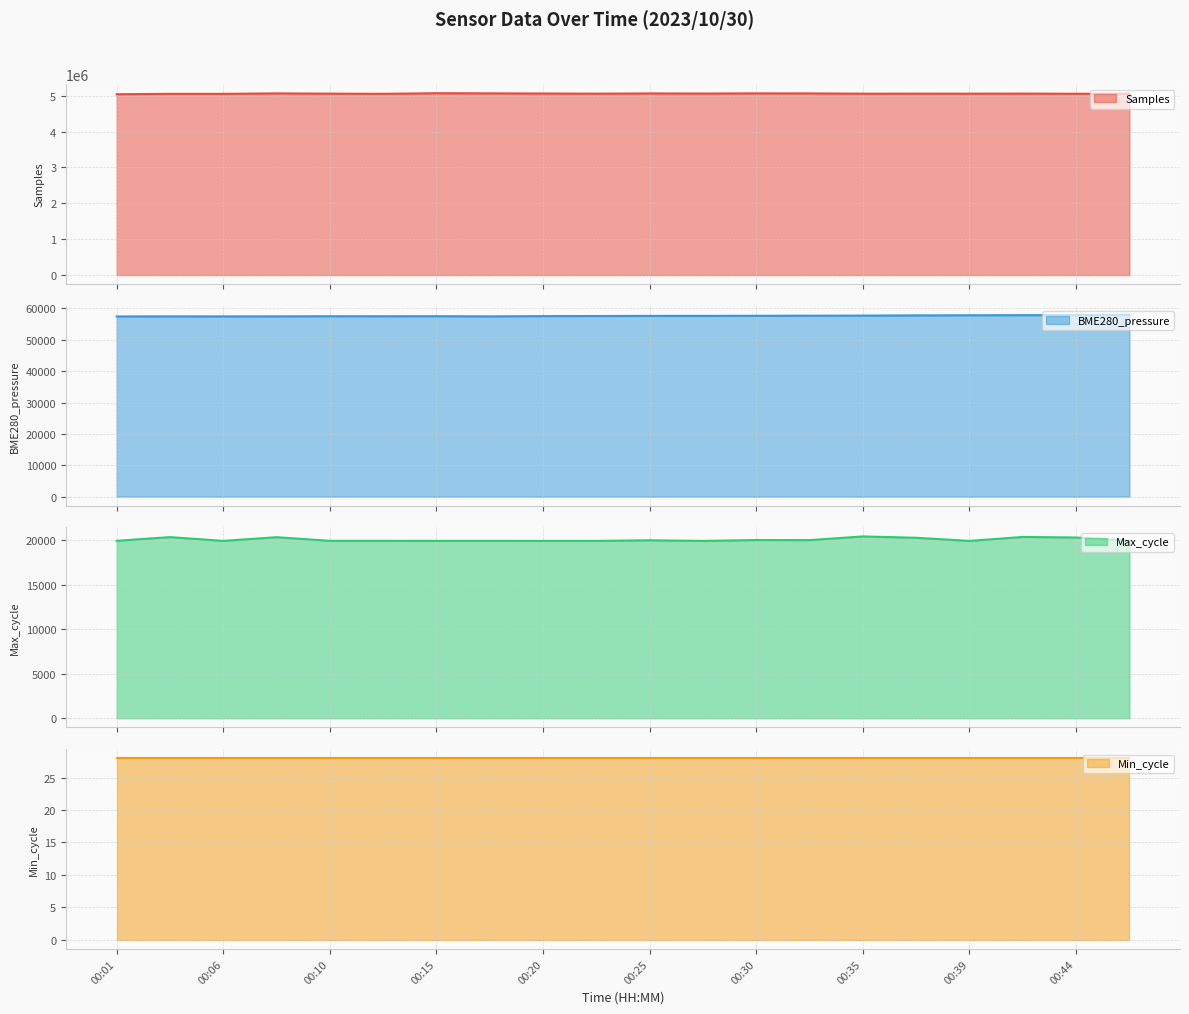

What is the maximum value for Samples?

5067911